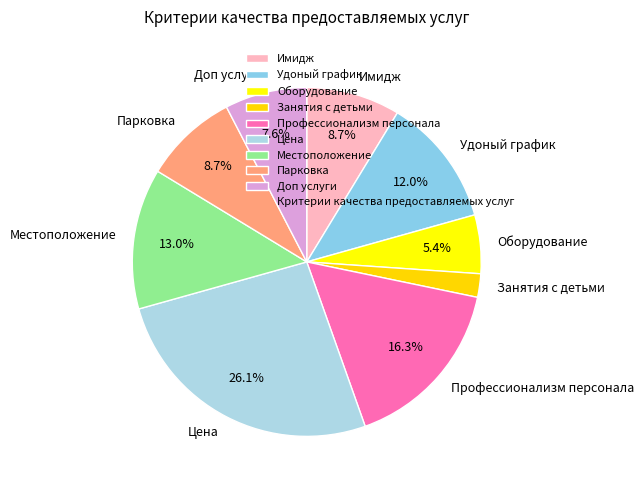

To the nearest percent, what is the difference between the Оборудование and Цена slice percentages?

21%